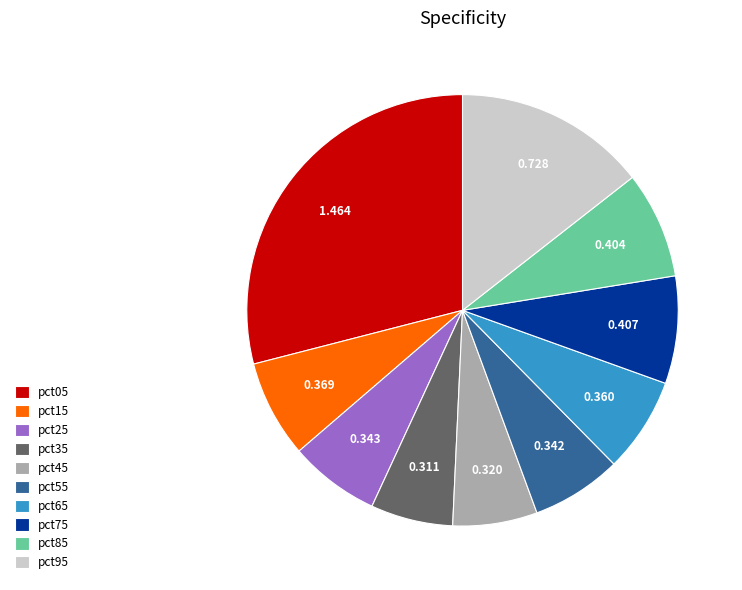

Which slice is the largest?

pct05